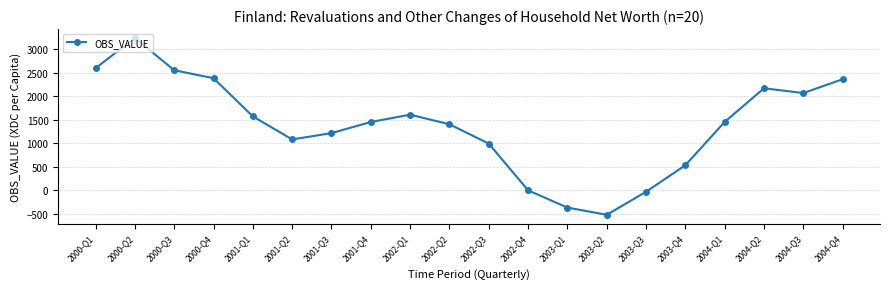

What is the difference between the maximum and minimum values?

3768.1